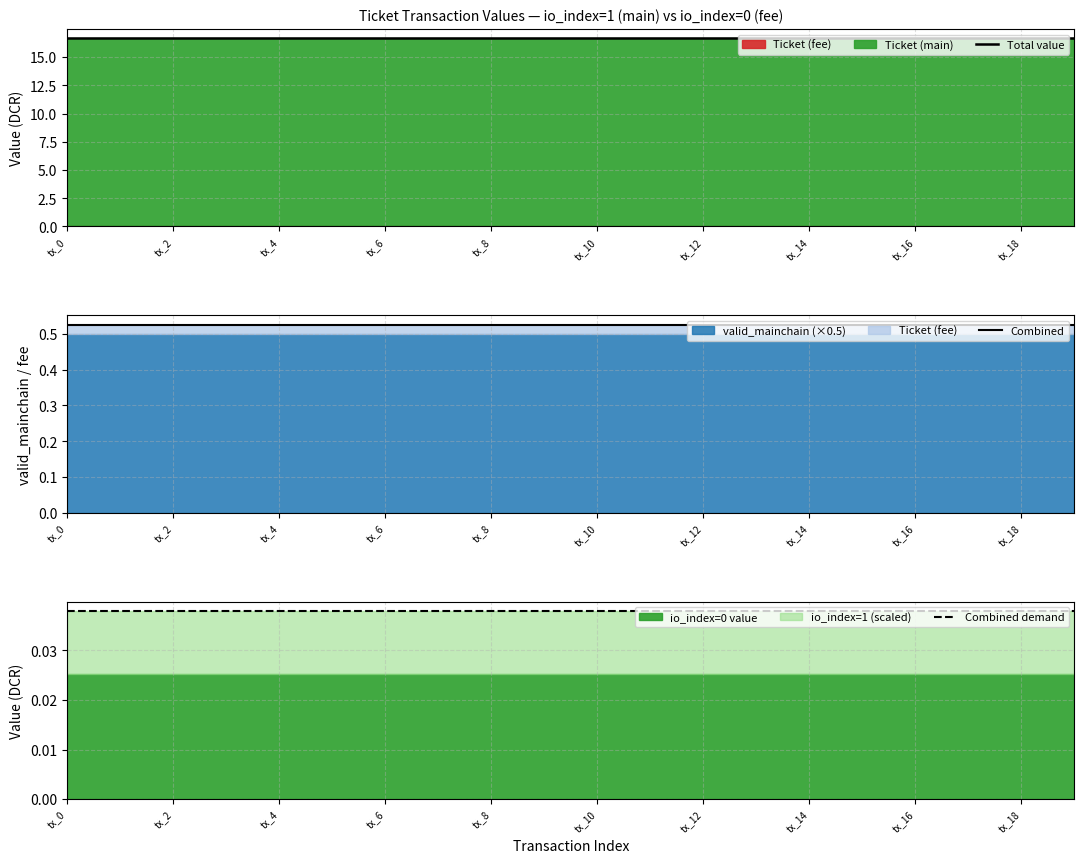

At how many categories does at least one series exceed 5?

20